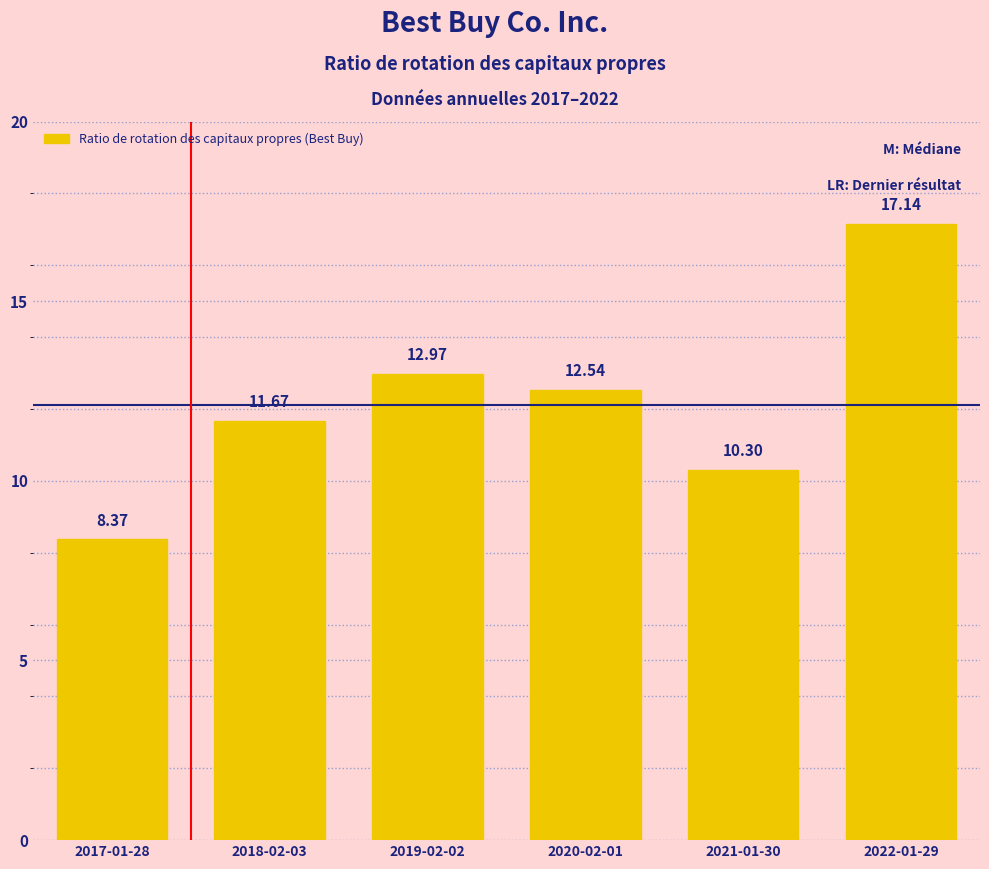

At which label does the data first exceed 12?

2019-02-02